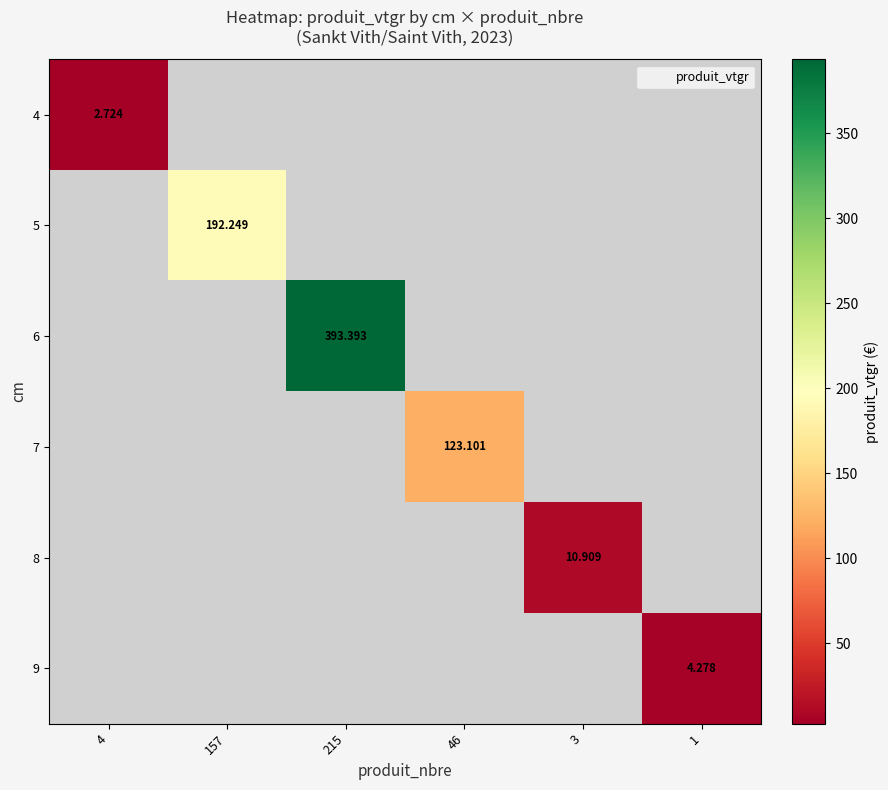

At how many categories does at least one series exceed 72?

3